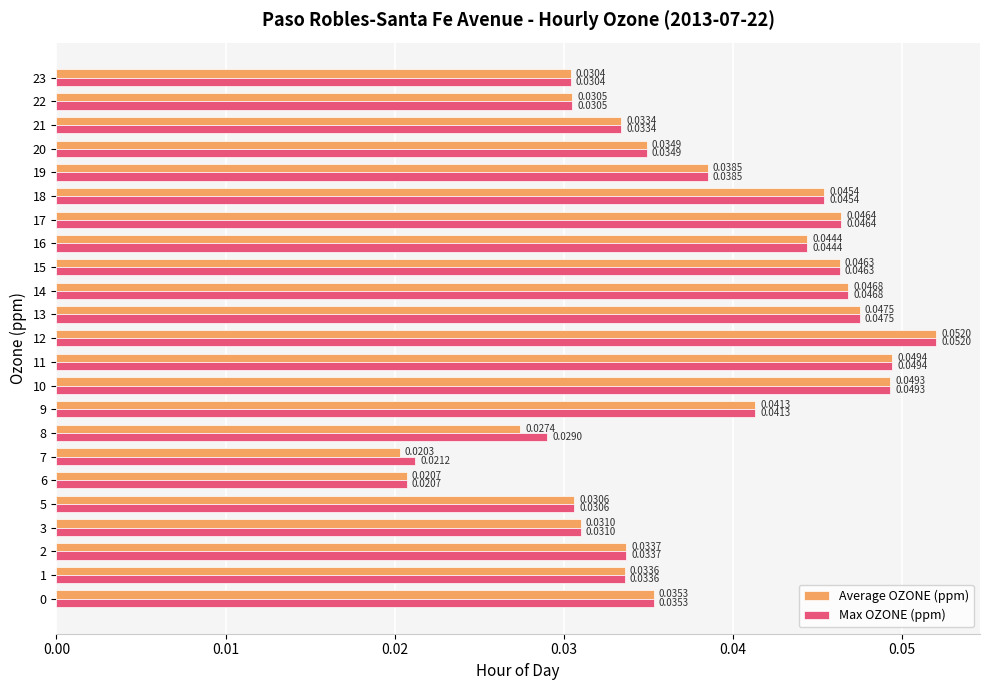

Is the value of Average OZONE (ppm) at 13 greater than the value of Max OZONE (ppm) at 6?

Yes